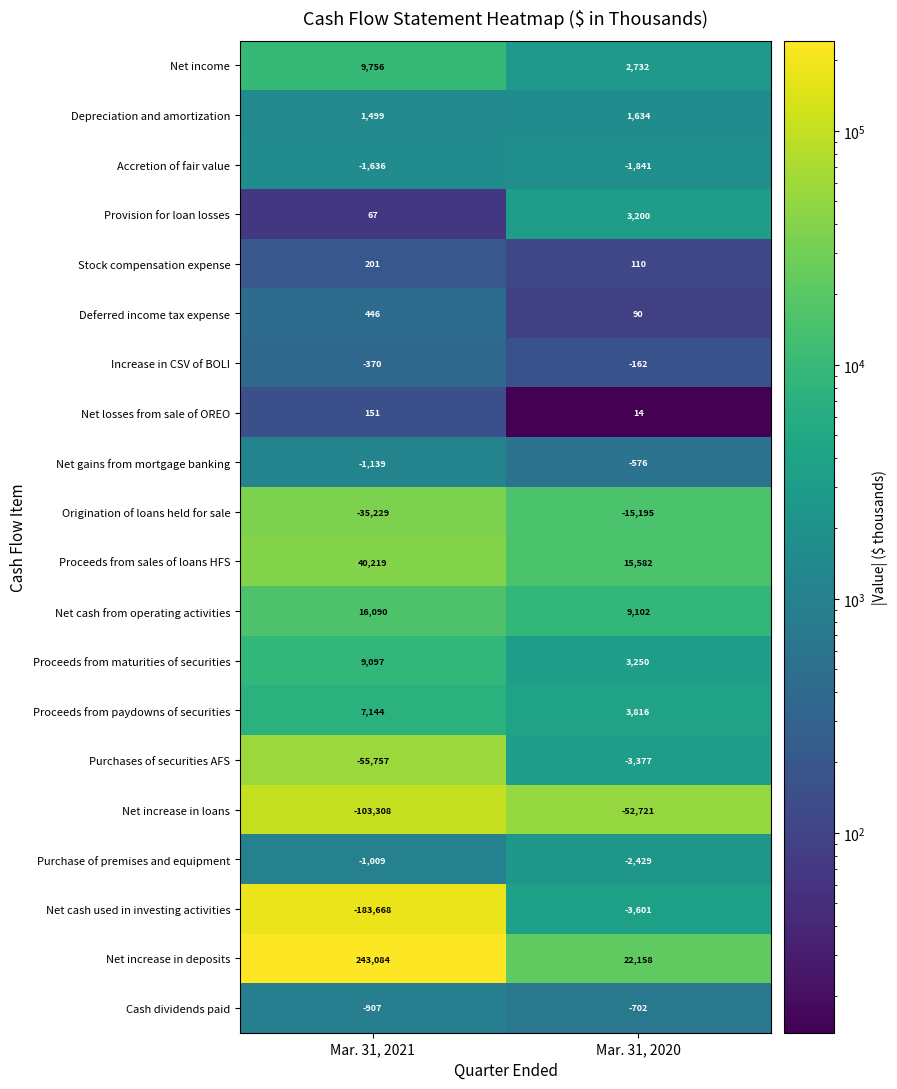

At Mar. 31, 2020, list the series in order from largest to smallest.

Net increase in deposits, Proceeds from sales of loans HFS, Net cash from operating activities, Proceeds from paydowns of securities, Proceeds from maturities of securities, Provision for loan losses, Net income, Depreciation and amortization, Stock compensation expense, Deferred income tax expense, Net losses from sale of OREO, Increase in CSV of BOLI, Net gains from mortgage banking, Cash dividends paid, Accretion of fair value, Purchase of premises and equipment, Purchases of securities AFS, Net cash used in investing activities, Origination of loans held for sale, Net increase in loans